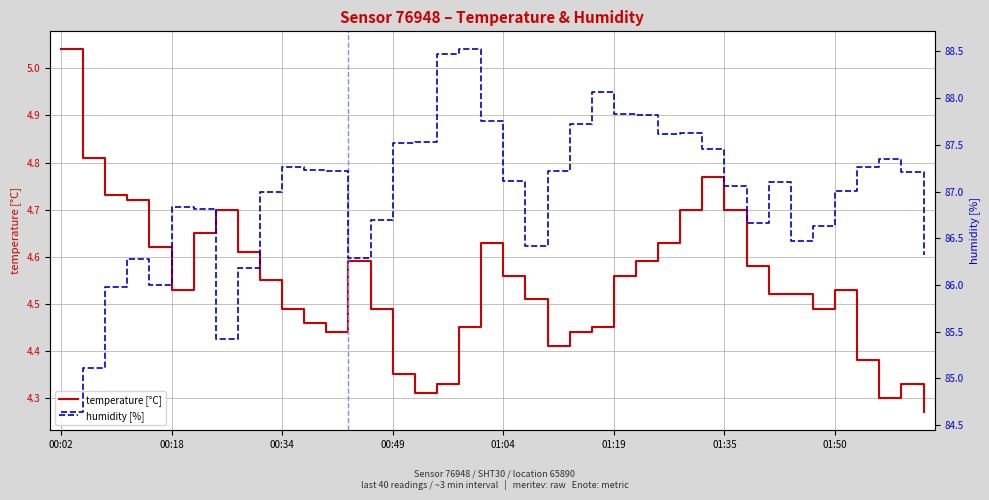

Reading right to left, extract all data points from this chart.

temperature [°C]: 4.3	4.3	4.3	4.4	4.5	4.5	4.5	4.5	4.6	4.7	4.8	4.7	4.6	4.6	4.6	4.5	4.4	4.4	4.5	4.6	4.6	4.5	4.3	4.3	4.3	4.5	4.6	4.4	4.5	4.5	4.5	4.6	4.7	4.7	4.5	4.6	4.7	4.7	4.8	5.0
humidity [%]: 86.3	87.2	87.3	87.3	87.0	86.6	86.5	87.1	86.7	87.1	87.5	87.6	87.6	87.8	87.8	88.1	87.7	87.2	86.4	87.1	87.8	88.5	88.5	87.5	87.5	86.7	86.3	87.2	87.2	87.3	87.0	86.2	85.4	86.8	86.8	86.0	86.3	86.0	85.1	84.6